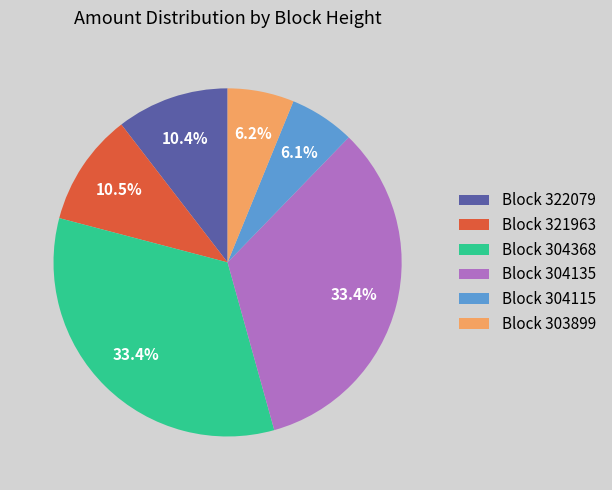

Is there any slice that represents more than half of the pie?

No